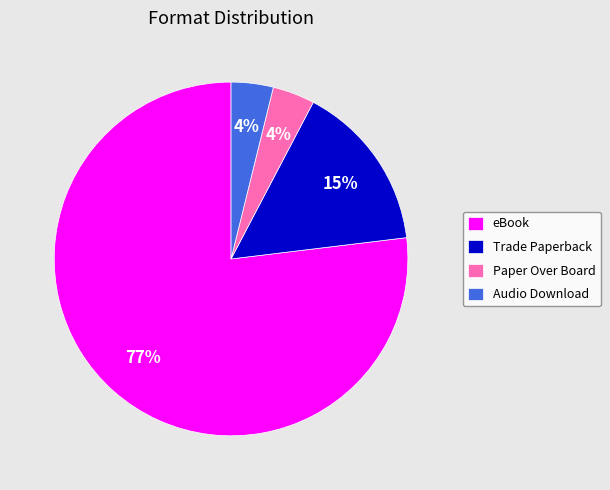

The Paper Over Board slice represents 4% of the pie. True or false?

True